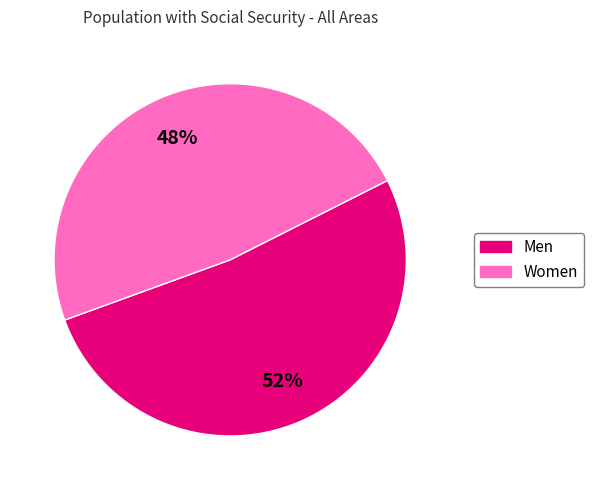

Rank the categories by value from lowest to highest.

Women, Men